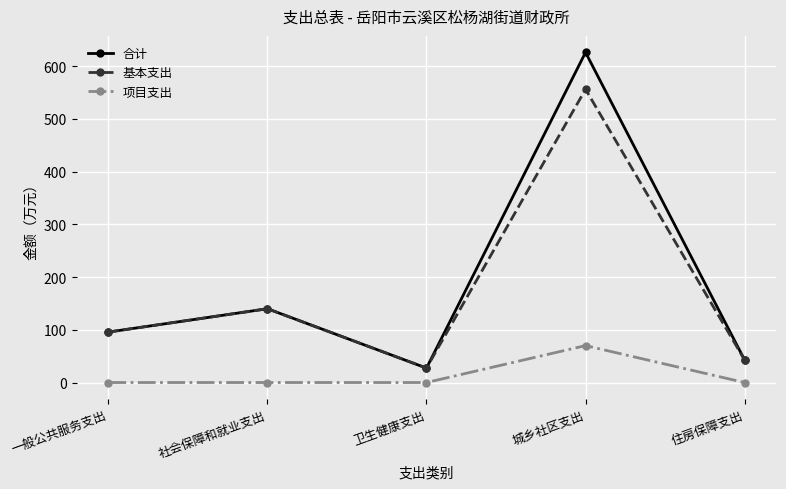

How many data points does each series have?

5